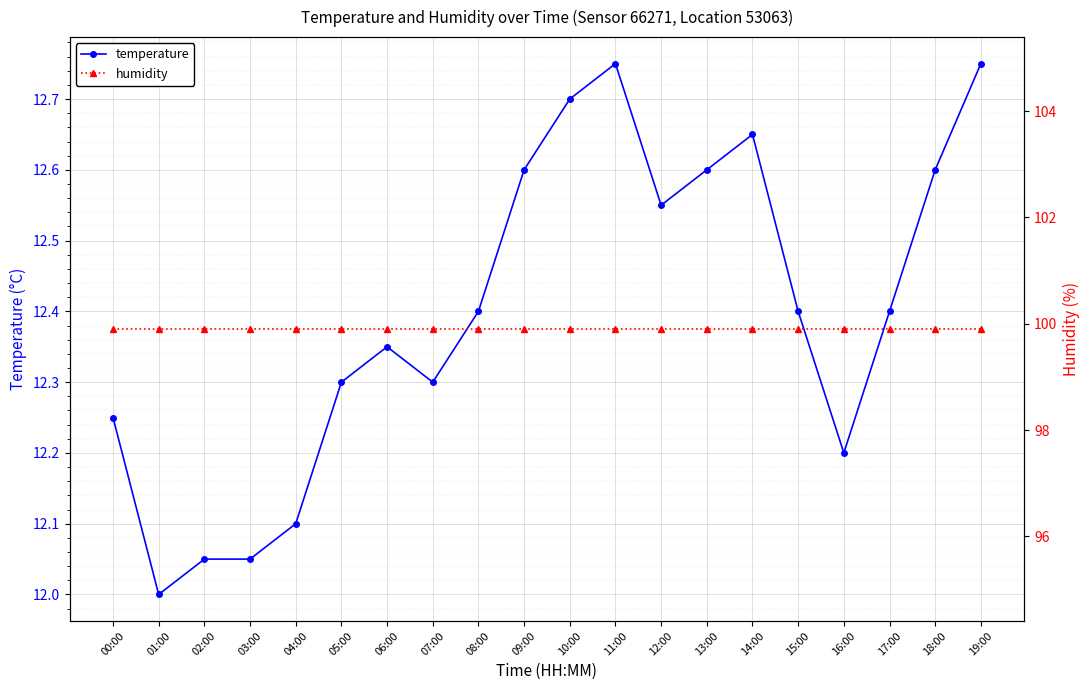

True or false: humidity and temperature cross at least once.

False